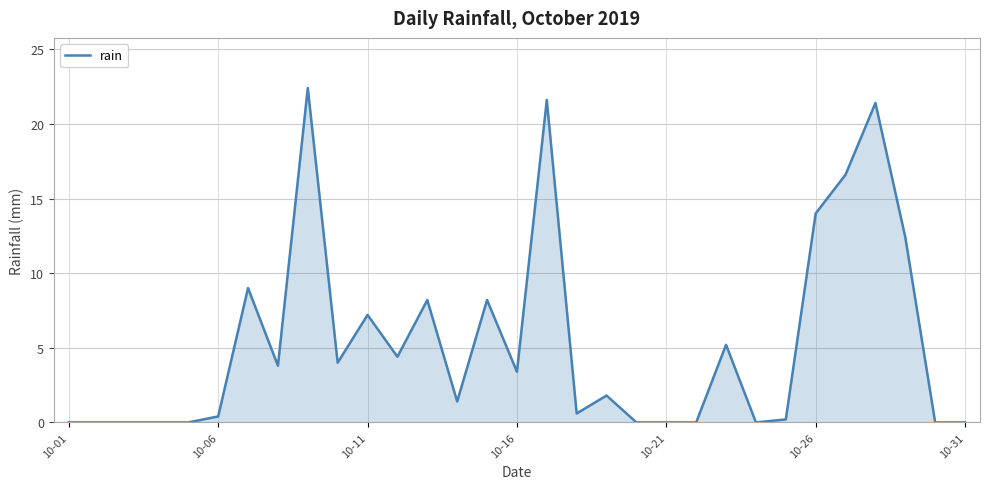

What is the difference between the maximum and minimum values?

22.4